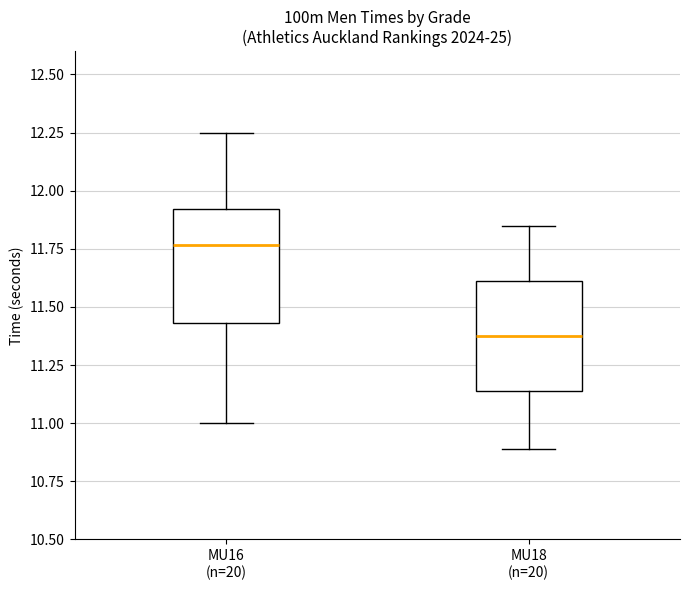

Where does the upper whisker of the box for MU16 (n=20) end on the y-axis? The values are not printed on the chart, so give them approximately, as read against the axis.

12.25